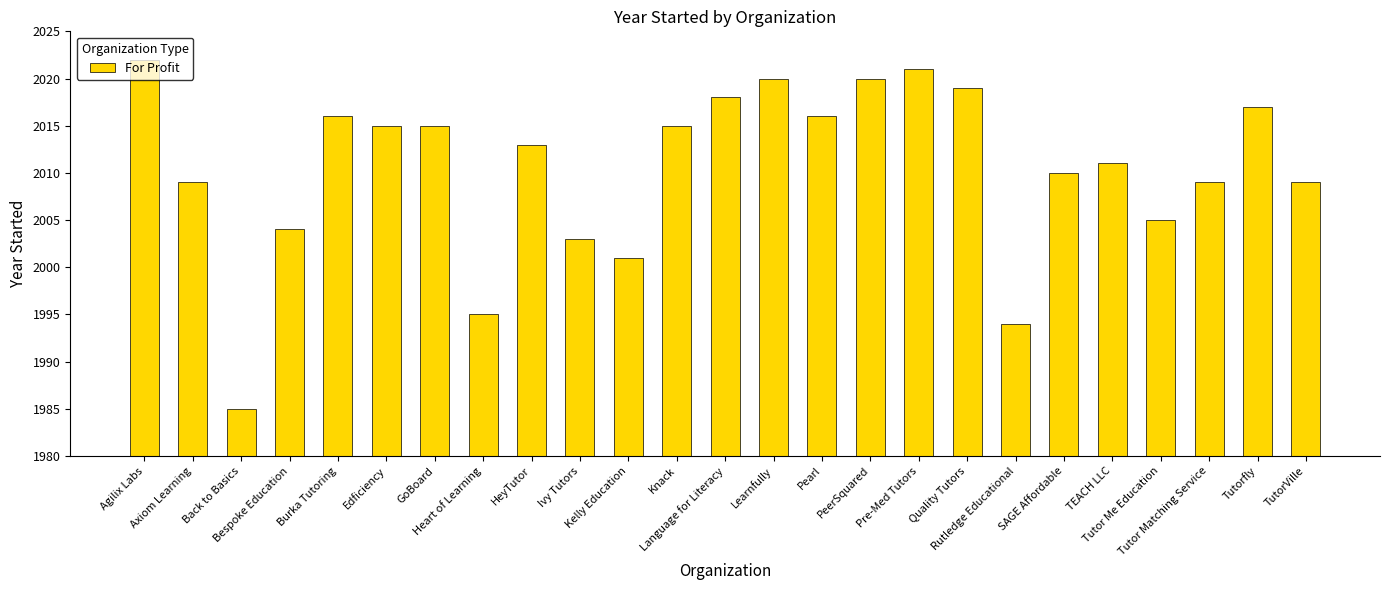

What is the label of the 6th bar from the left?

Edficiency